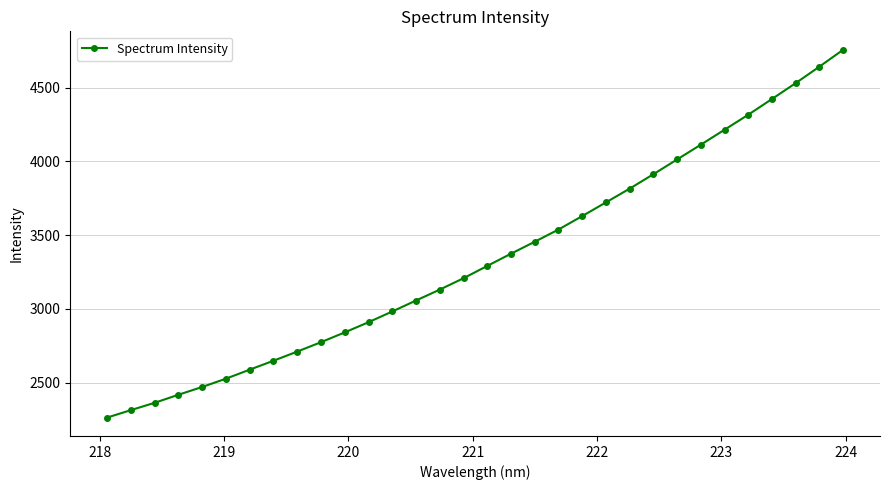

True or false: there are more than 2 points higher than both neighbors.

False